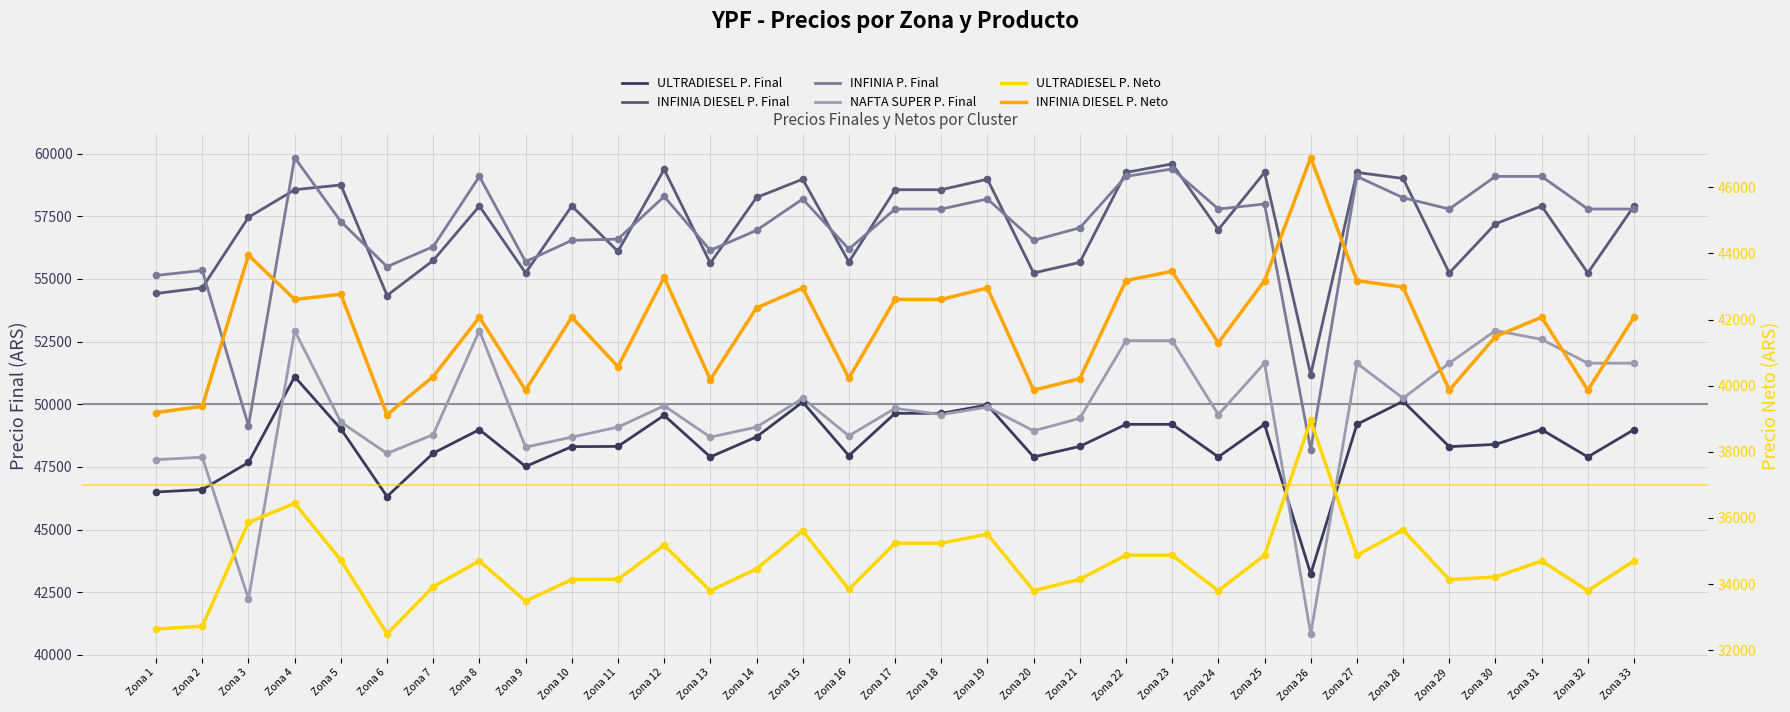

At how many categories does at least one series exceed 32625?

33